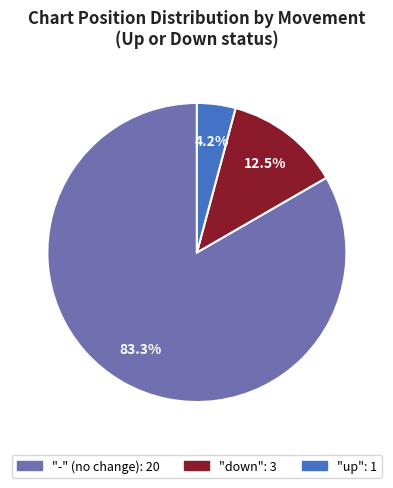

Does any single category account for the majority?

Yes